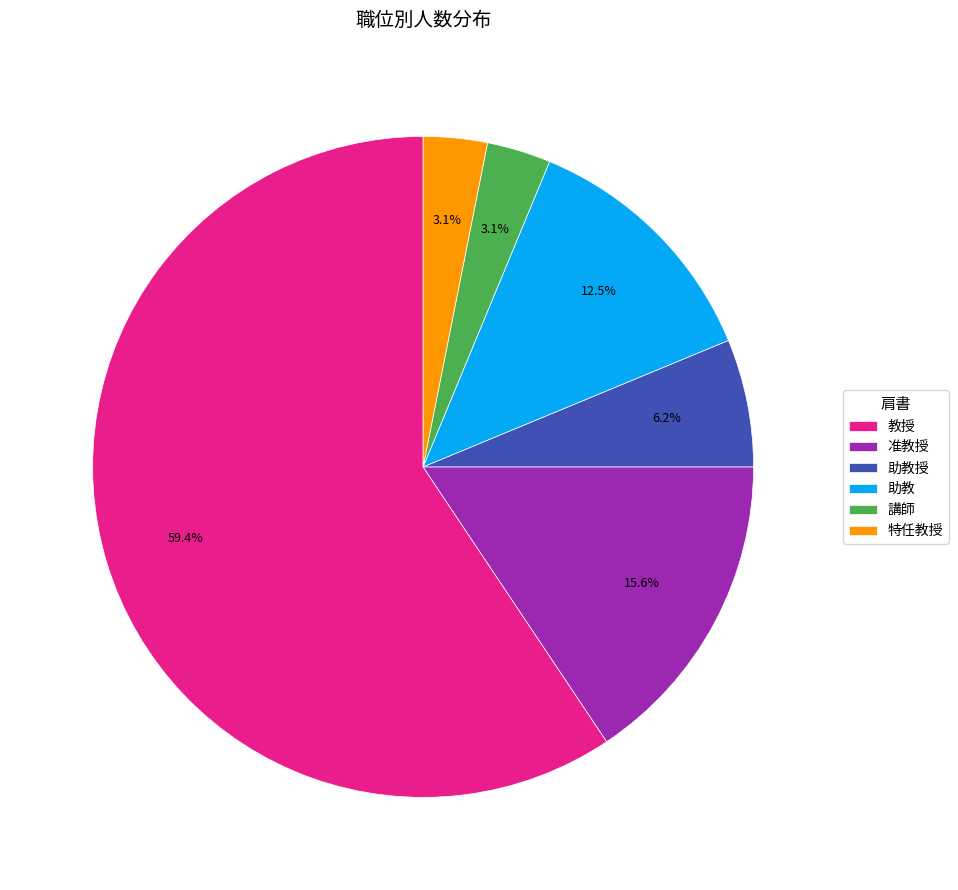

To the nearest percent, what is the difference between the largest and smallest slice percentages?

56%